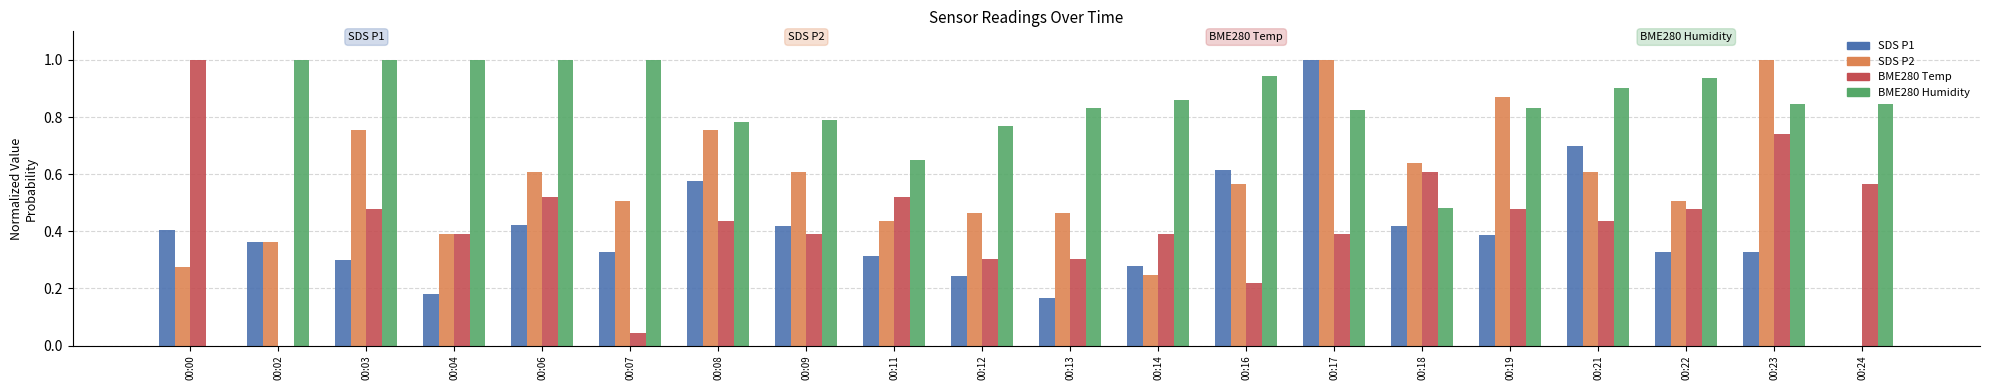

At which category is the sum across all series the highest?

00:17